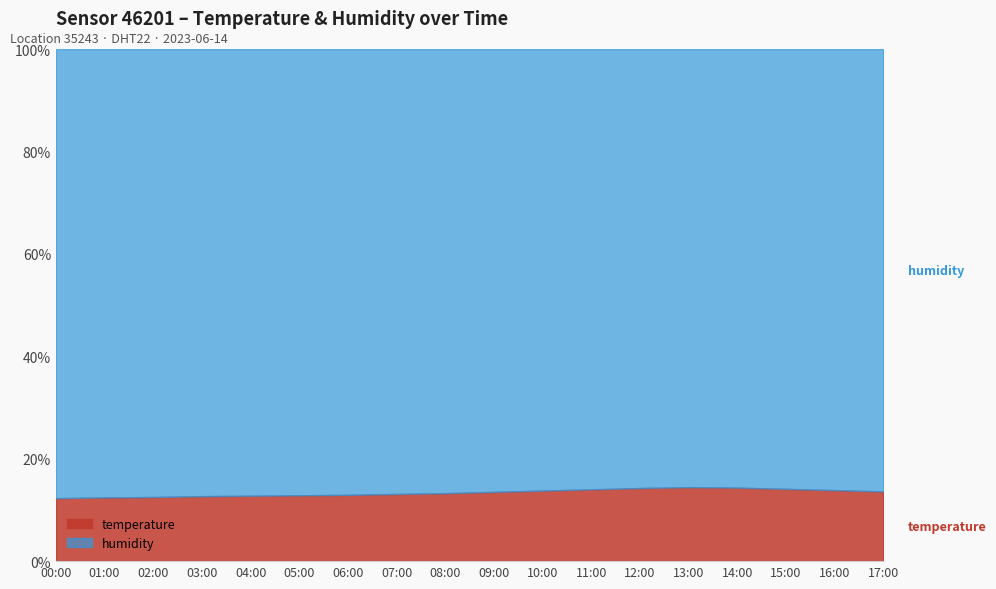

How many lines are shown in the chart?

2